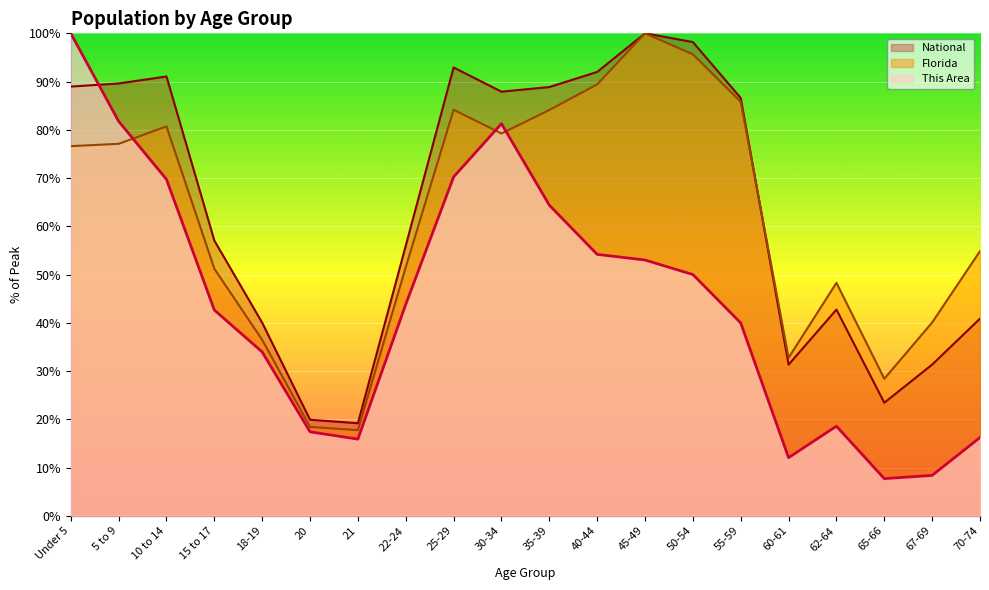

Is the value of Florida at 10 to 14 greater than the value of National at 5 to 9?

No